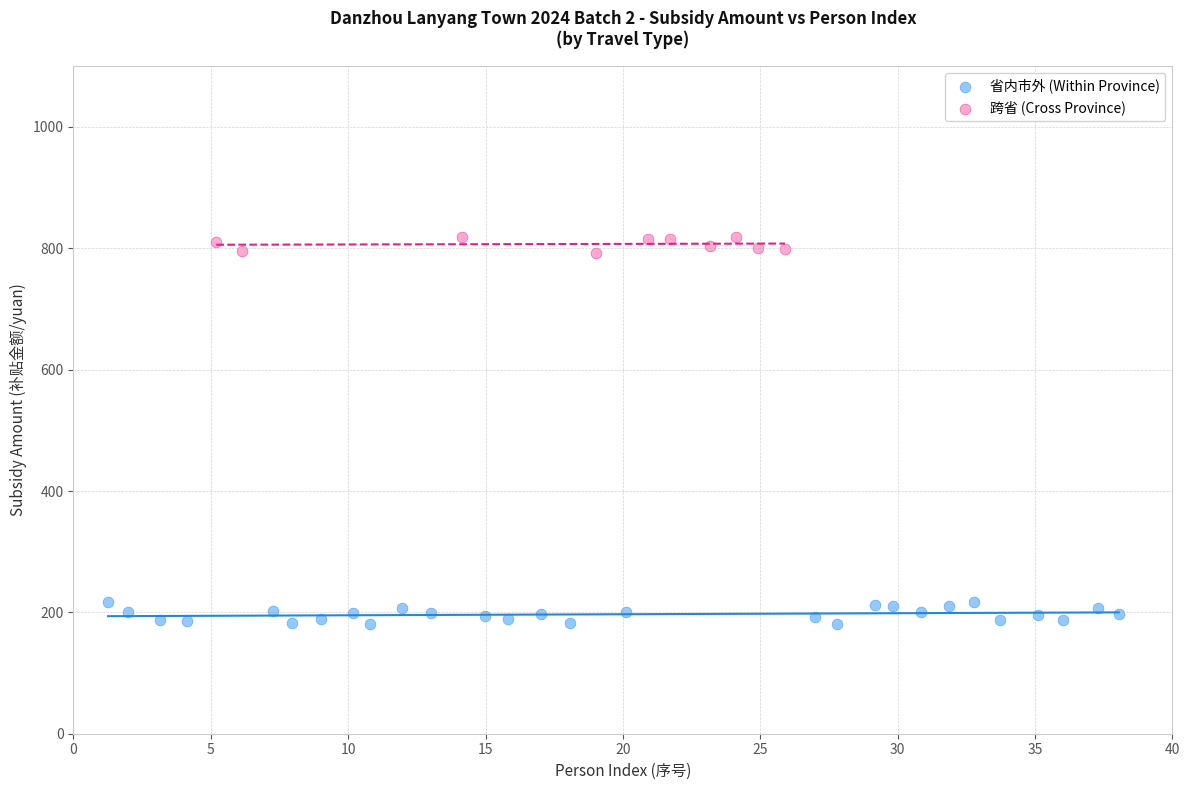

What are all the series names shown in the legend?

省内市外 (Within Province), 跨省 (Cross Province)